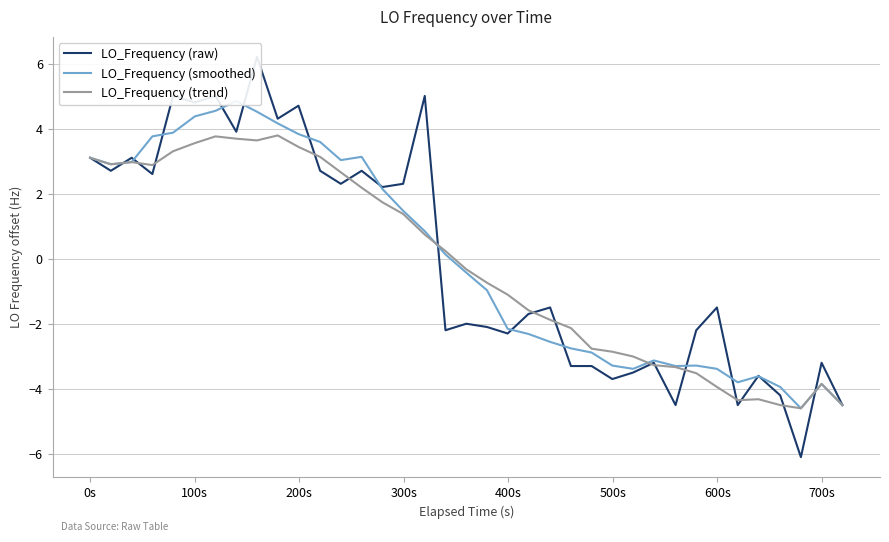

What is the maximum value for LO_Frequency (trend)?

3.8